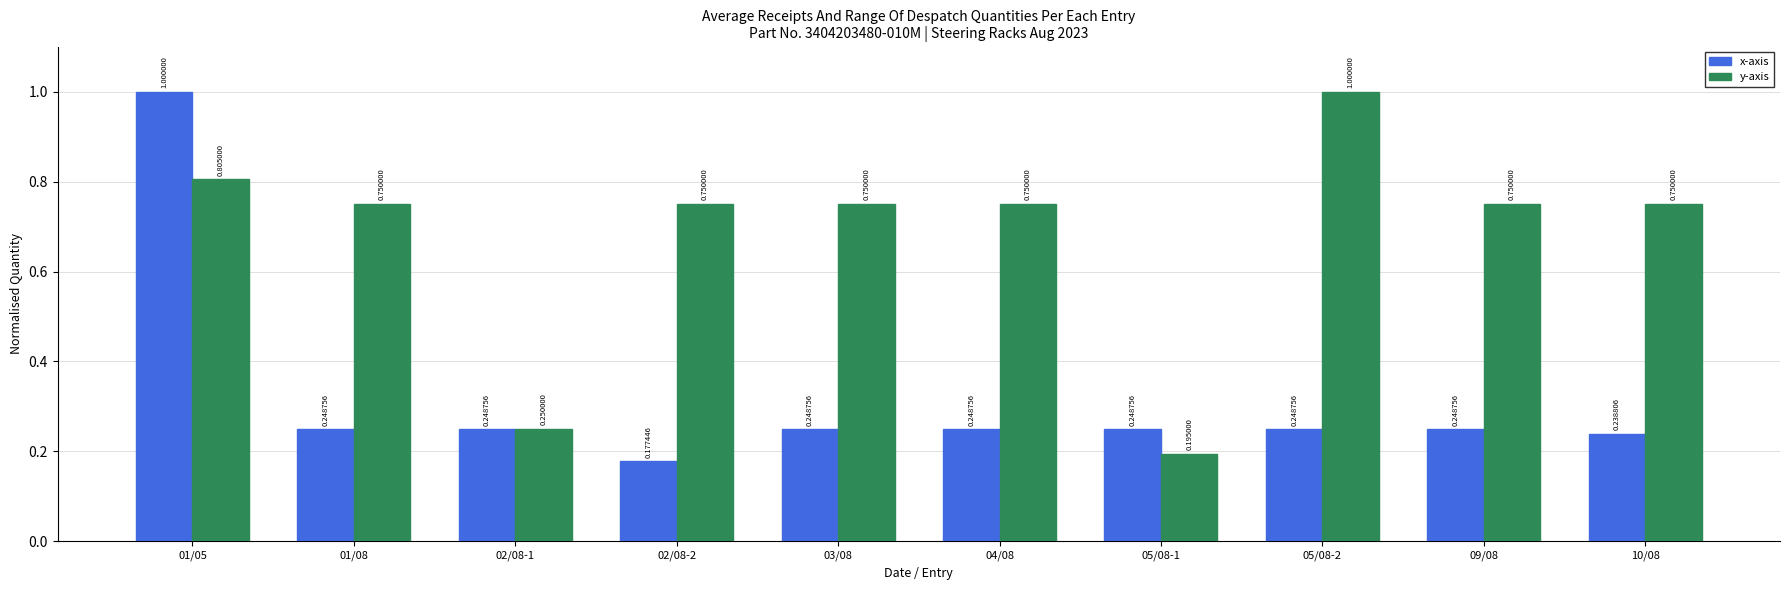

What is the sum of the x-axis values at 09/08 and 05/08-1?

0.5